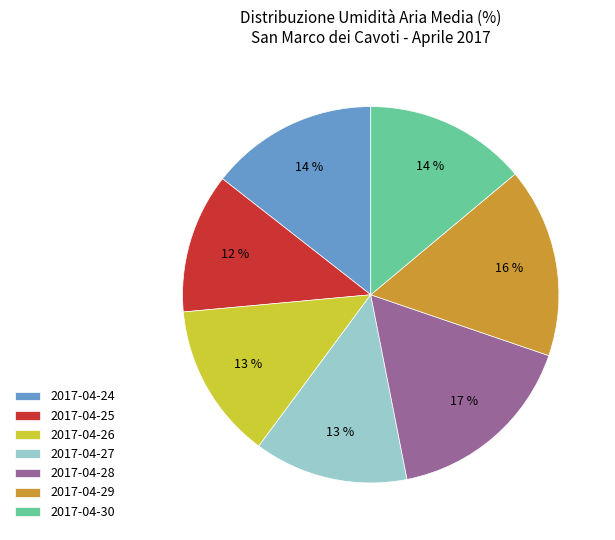

True or false: 2017-04-26 accounts for 13% of the total.

True